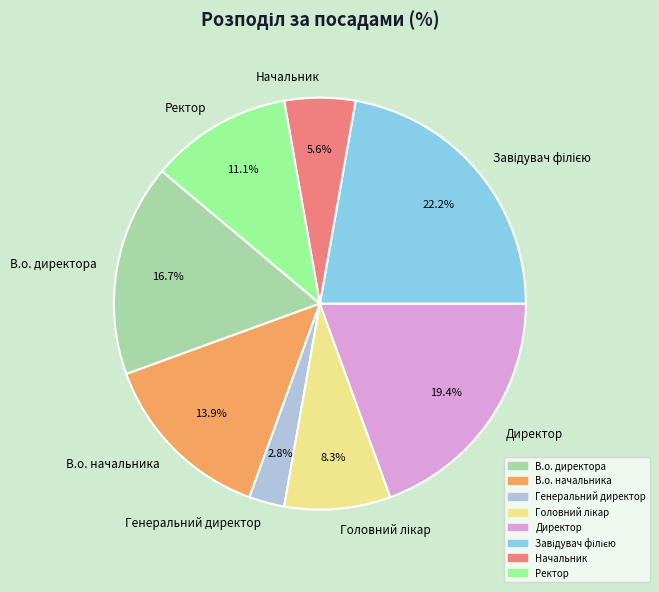

Between Директор and В.о. директора, which is larger?

Директор